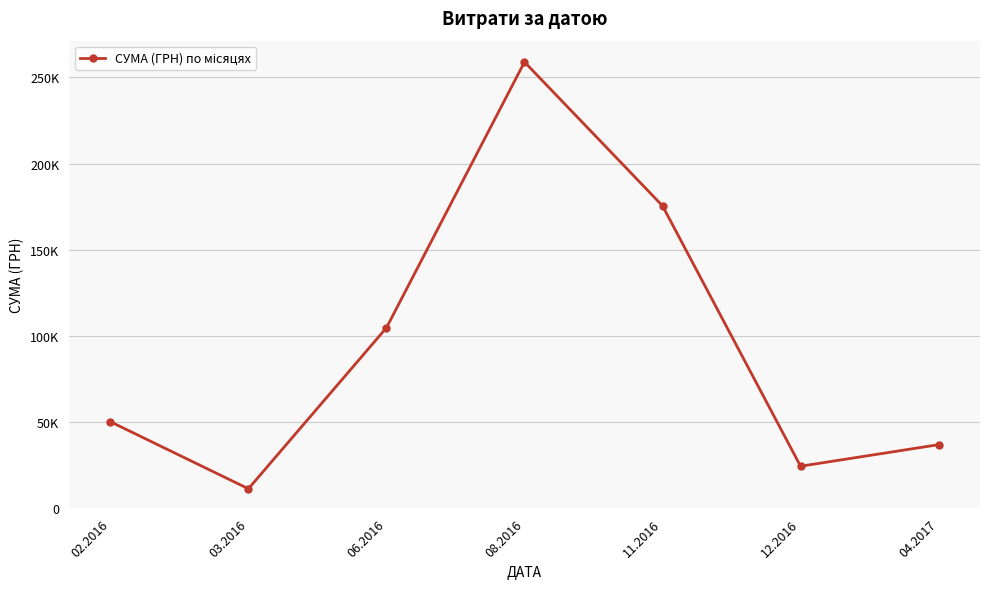

Rank the categories by value from lowest to highest.

03.2016, 12.2016, 04.2017, 02.2016, 06.2016, 11.2016, 08.2016